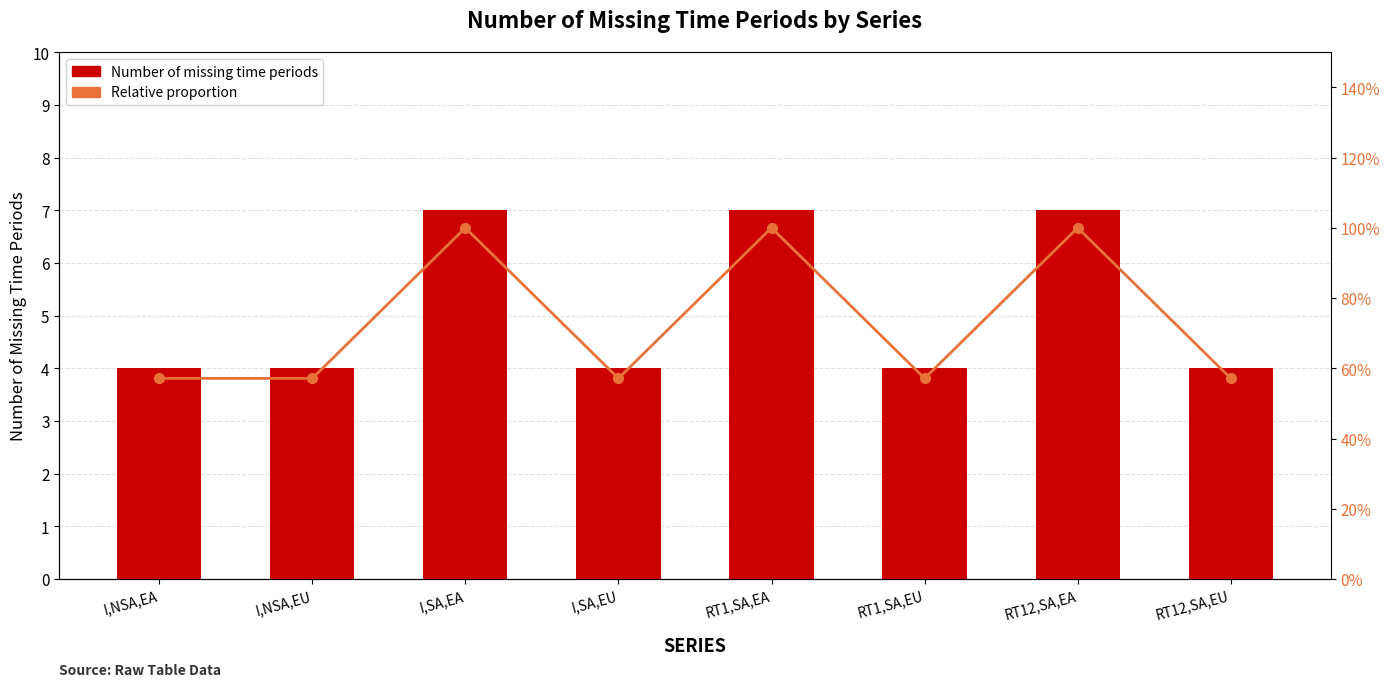

What is the difference between the second highest and minimum values in the Number of missing time periods series?

3.0